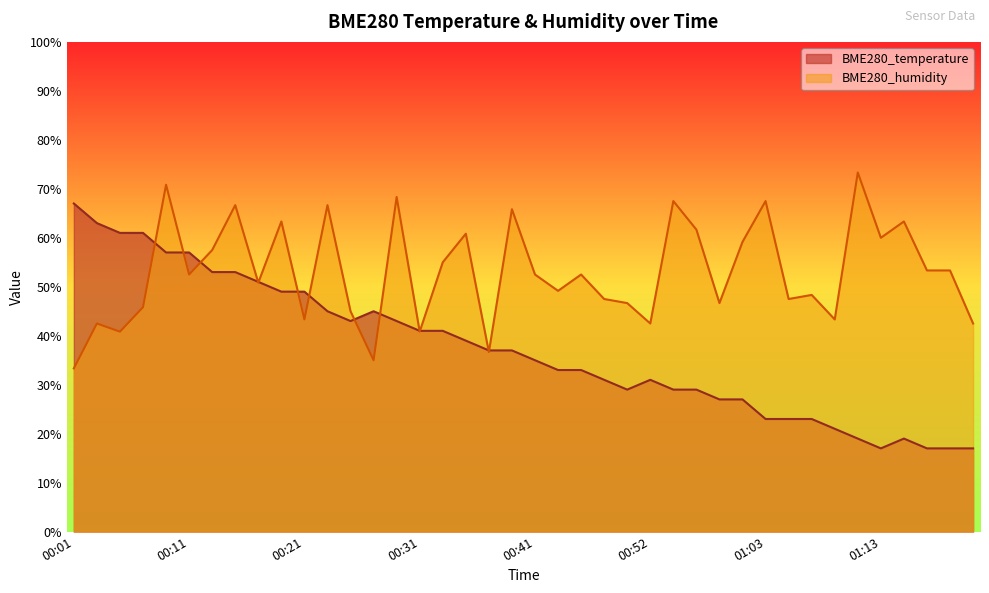

The value of BME280_humidity at 00:48 is 47.5. True or false?

True